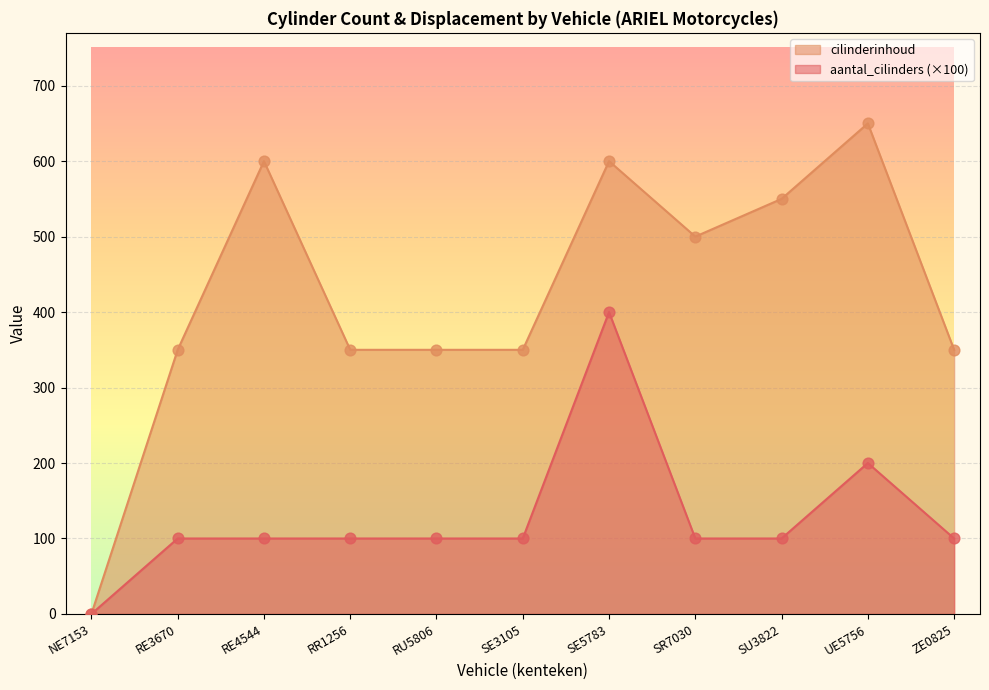

Which series contains the lowest Y value?

aantal_cilinders